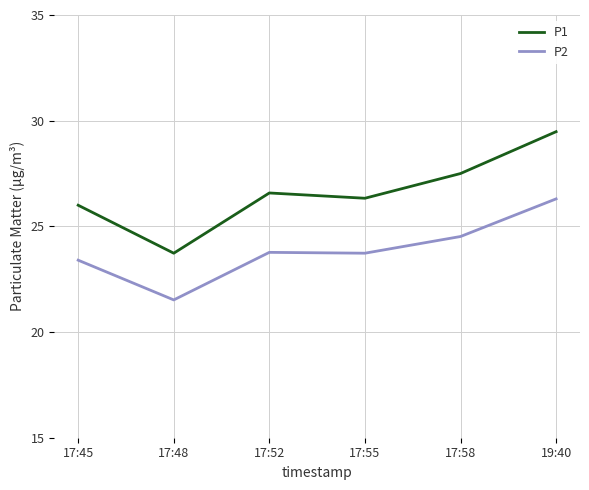

Rank the series by their maximum value, from highest to lowest.

P1, P2